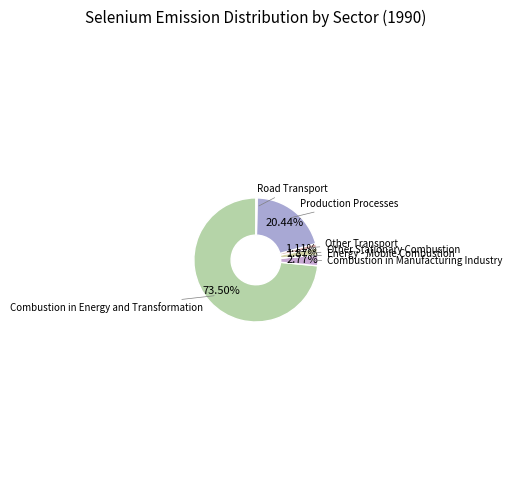

What is the largest slice in the pie chart?

Combustion in Energy and Transformation